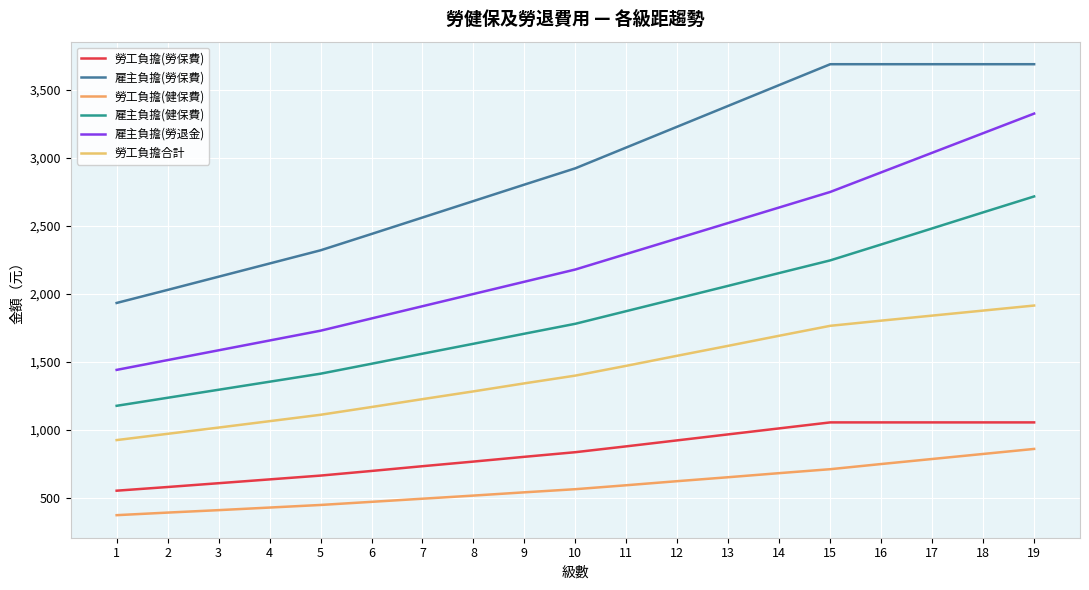

True or false: 雇主負擔(健保費) and 雇主負擔(勞退金) cross at least once.

False